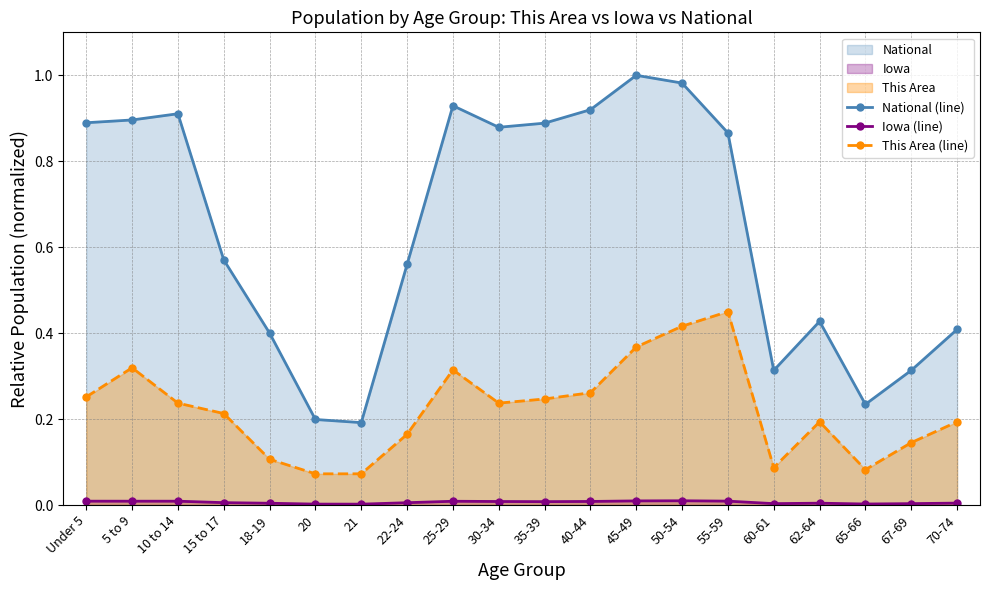

Which category has the lowest value in the National (line) series?

21